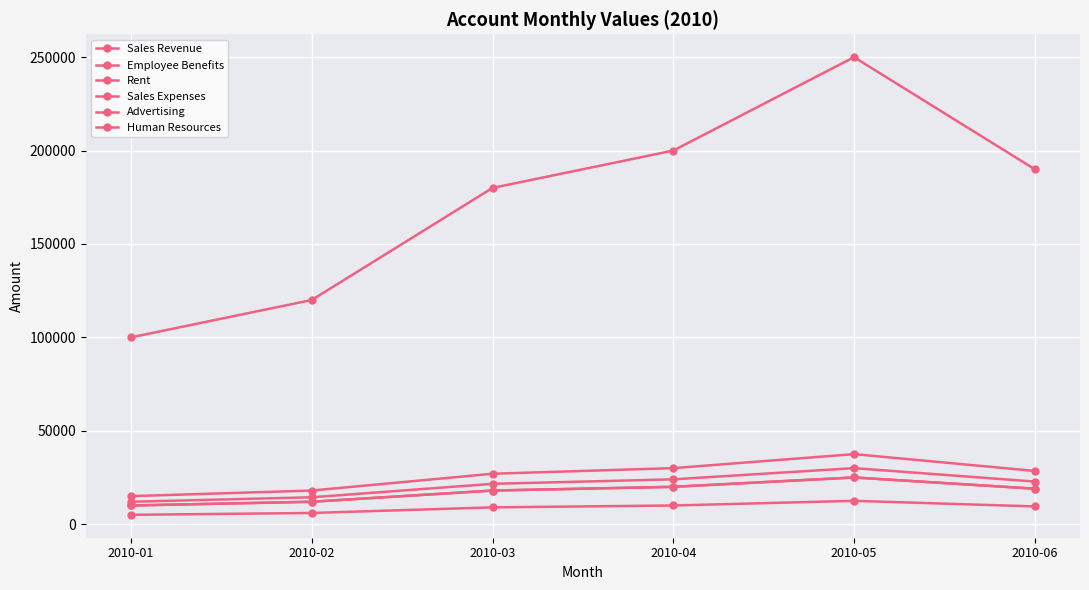

At how many categories does at least one series exceed 211977?

1